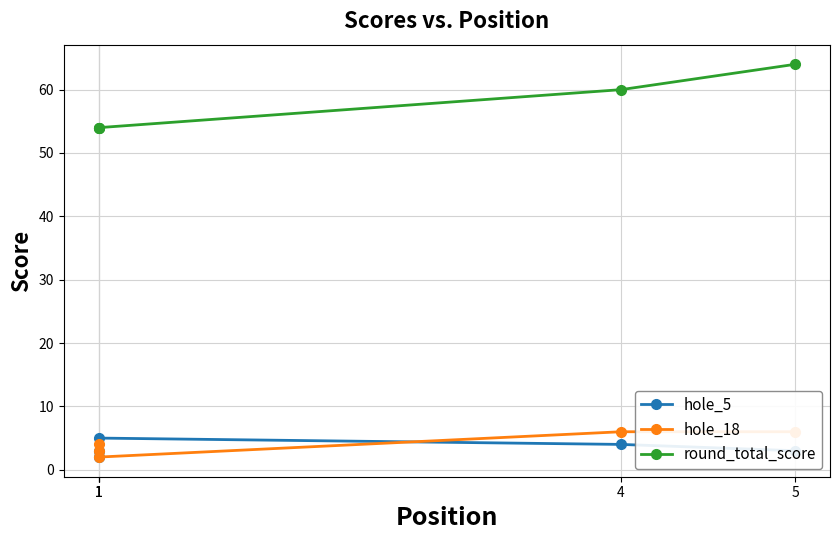

How many interior local valleys does the hole_5 series have?

1